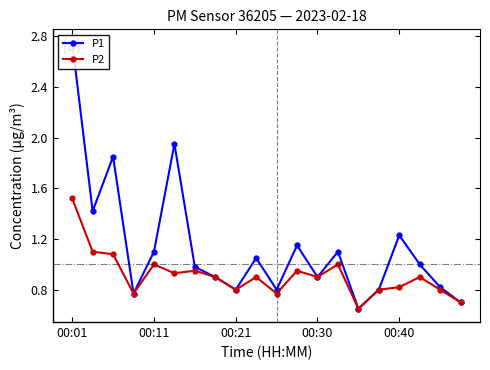

True or false: P2 has more than 0 points higher than both neighbors.

True